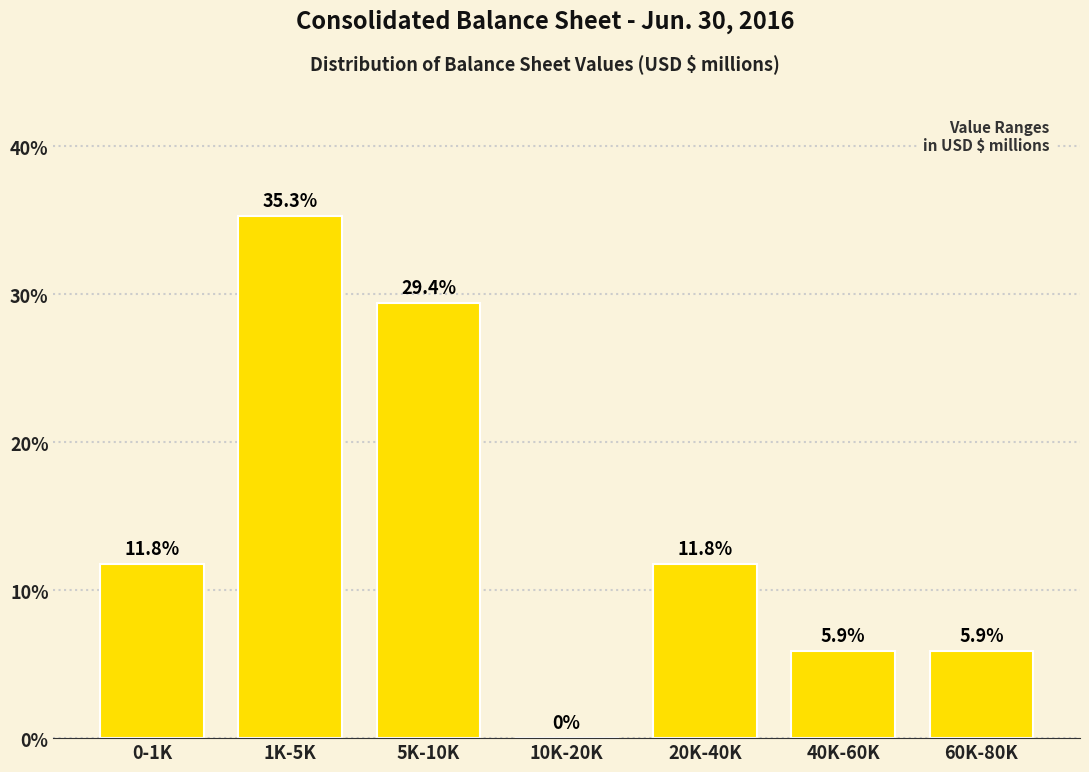

Reading left to right, what are all the values shown in this chart?

0-1K=11.8	1K-5K=35.3	5K-10K=29.4	10K-20K=0.0	20K-40K=11.8	40K-60K=5.9	60K-80K=5.9